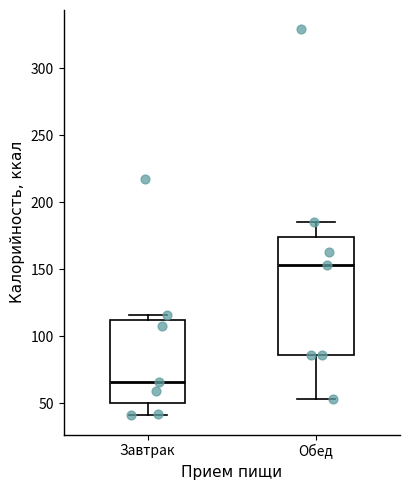

Which box is the tallest, from its lower edge to its upper edge?

Обед